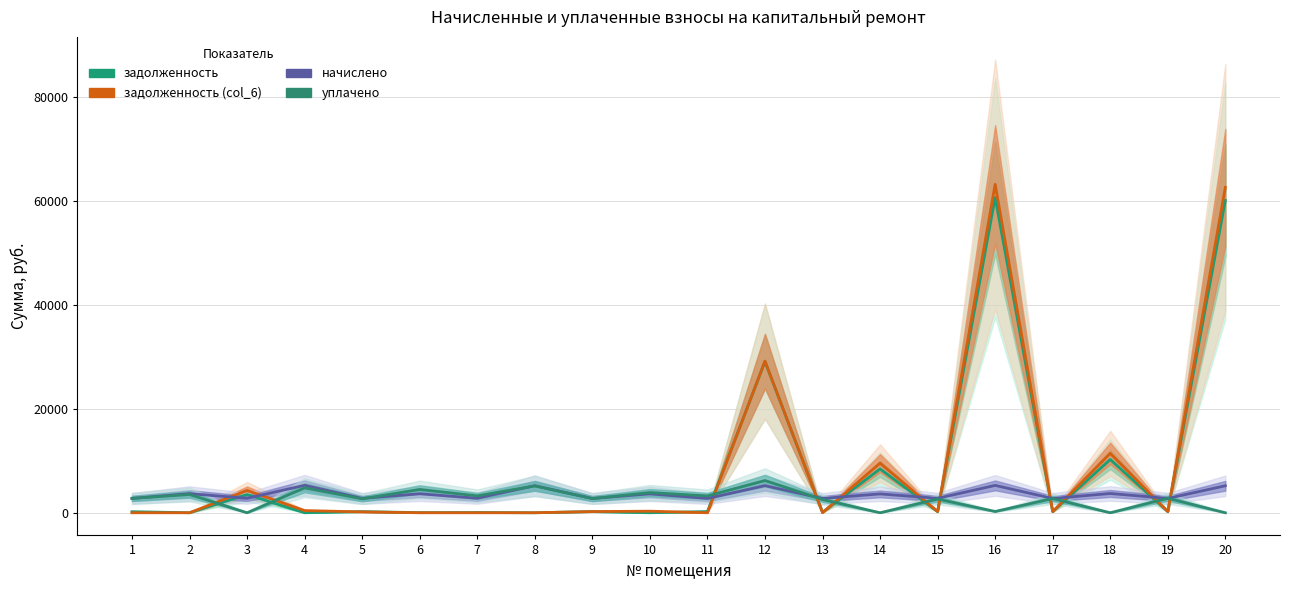

How many lines are shown in the chart?

4